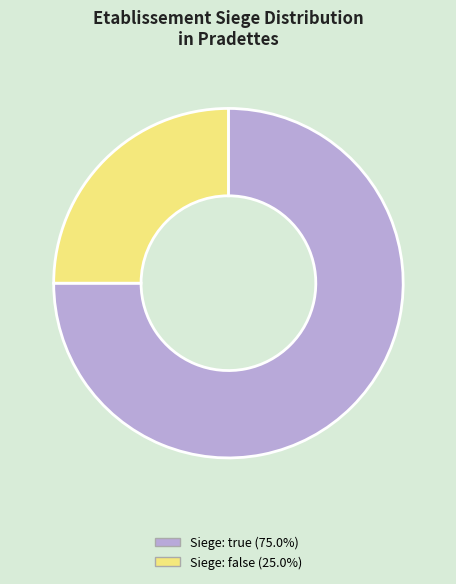

Does any single category account for the majority?

Yes